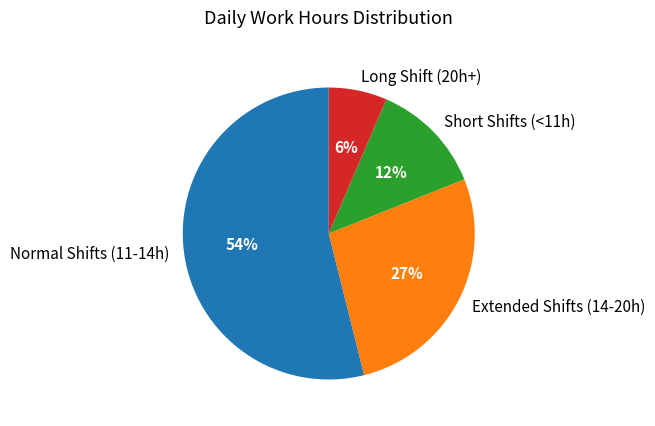

What is the majority slice?

Normal Shifts (11-14h)